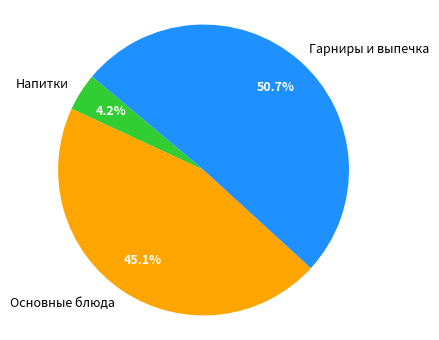

Which slice is the smallest?

Напитки